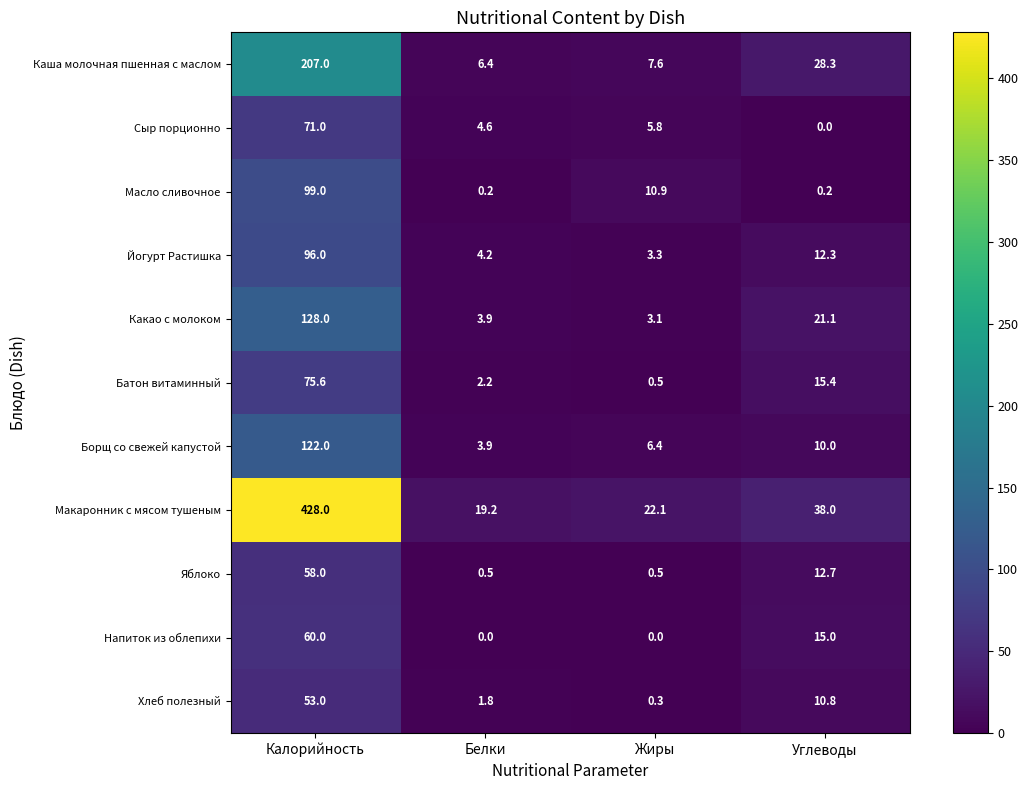

At which label does Яблоко reach its peak?

Калорийность